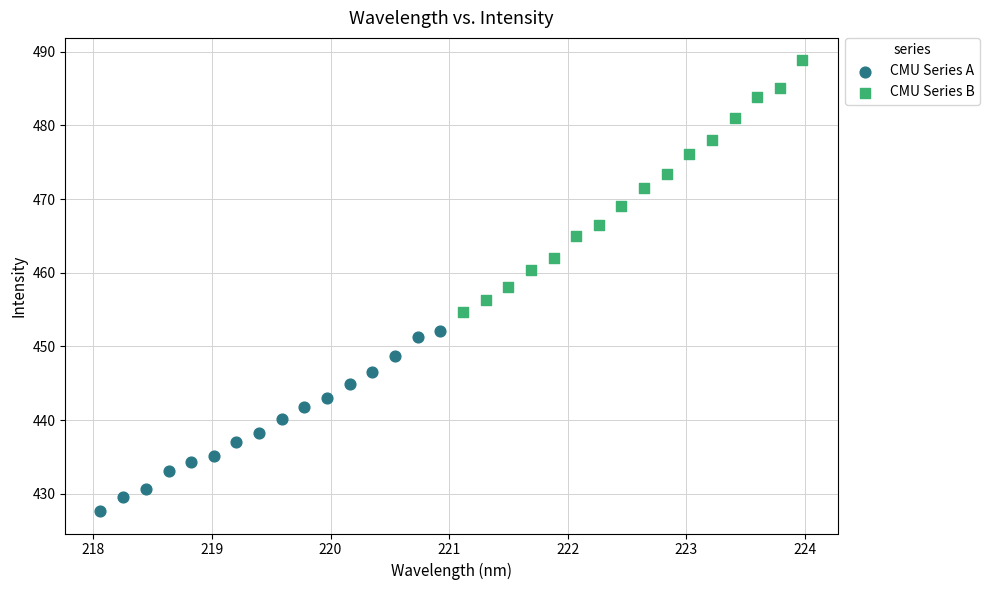

Which series has the largest Y range (max minus min)?

CMU Series B